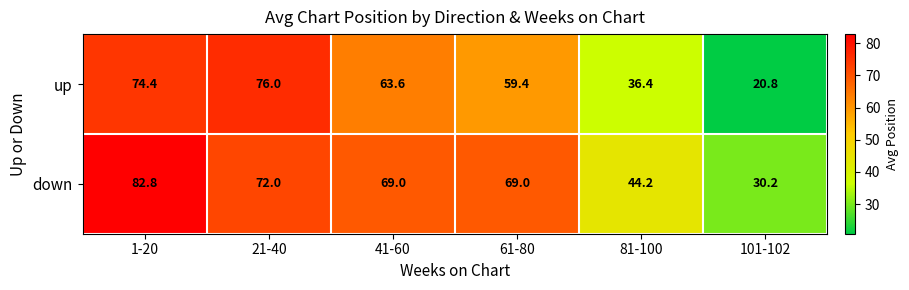

Is the value of up at 101-102 greater than the value of down at 1-20?

No